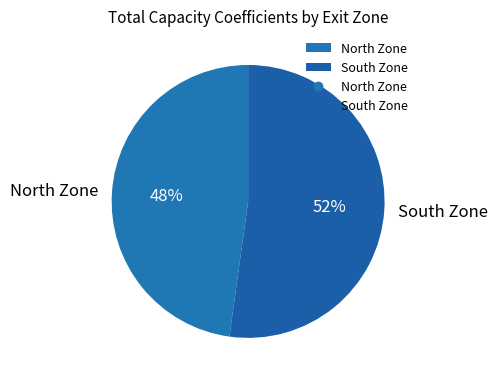

To the nearest percent, what is the difference between the South Zone and North Zone slice percentages?

4%